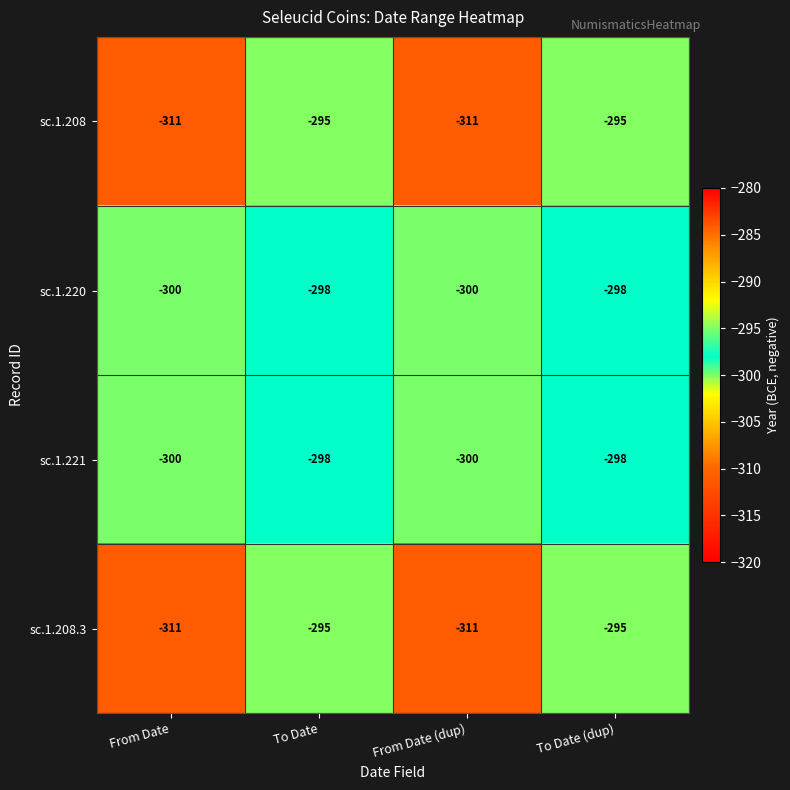

The value of sc.1.208.3 at From Date is -311. True or false?

True